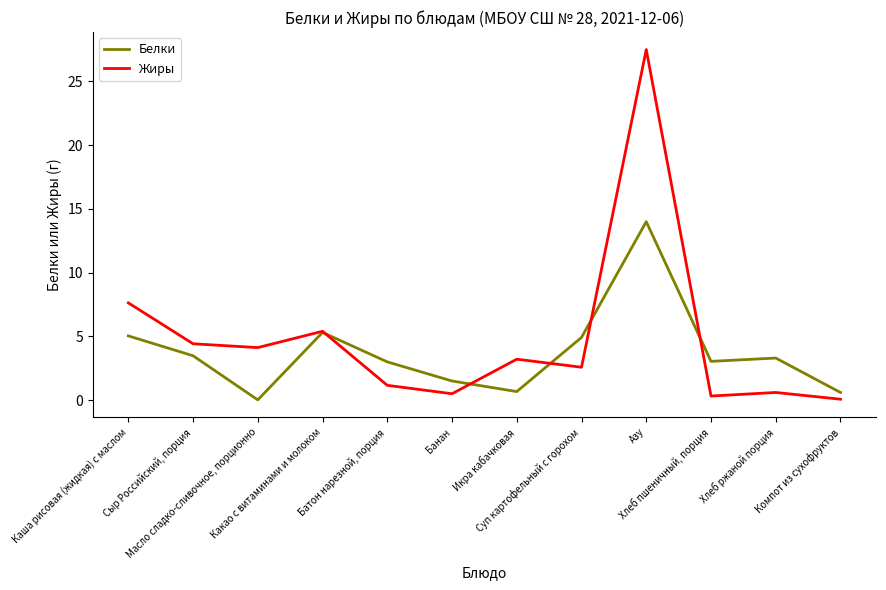

At which category is the sum across all series the highest?

Азу